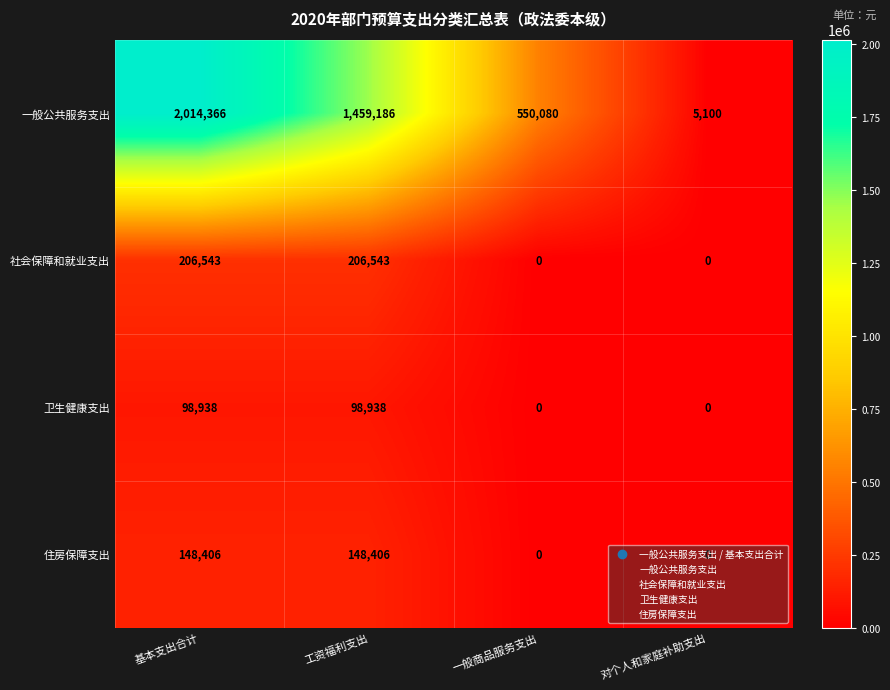

At which category is the sum across all series the highest?

基本支出合计